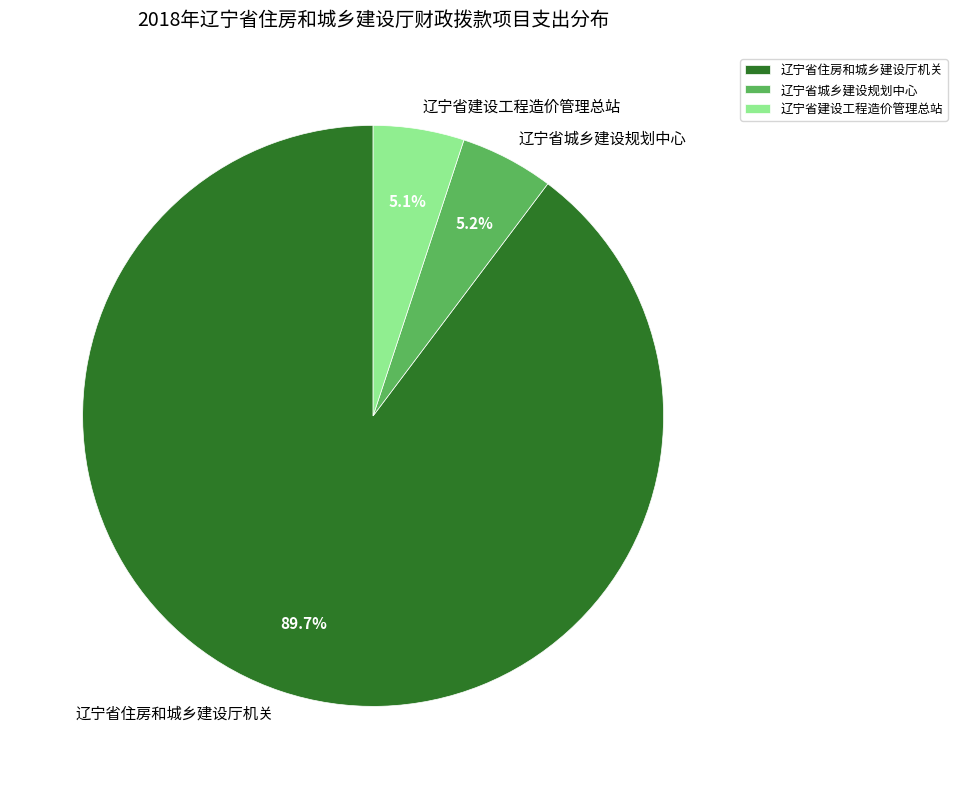

Approximately how many times larger is the value at 辽宁省建设工程造价管理总站 compared to 辽宁省城乡建设规划中心?

1.0